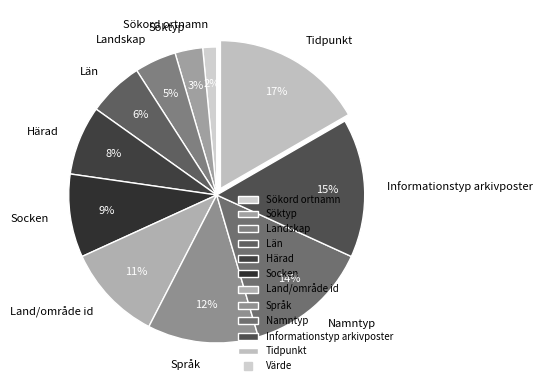

To the nearest percent, what is the average slice percentage?

9%